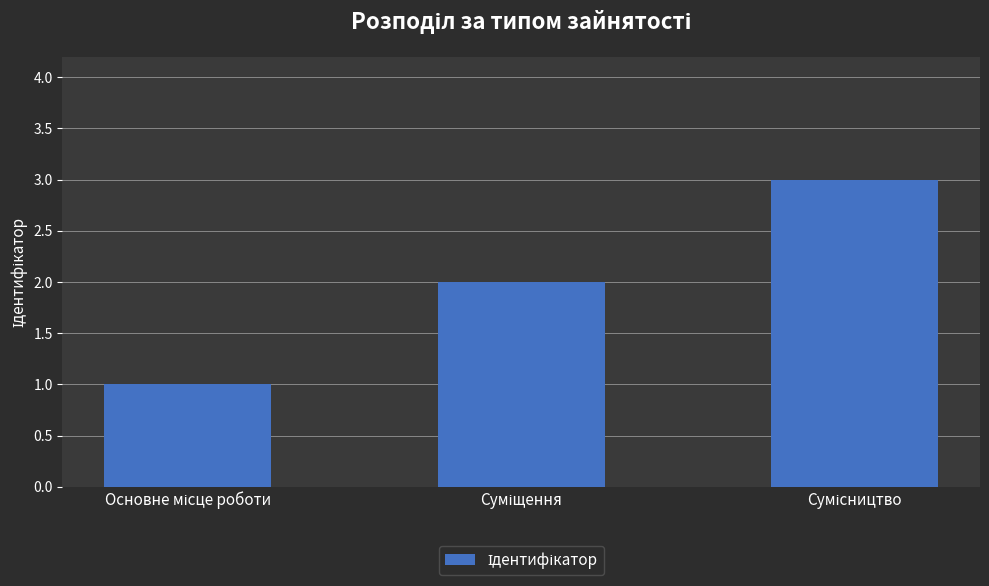

What is the value of the 1st bar from the left?

1